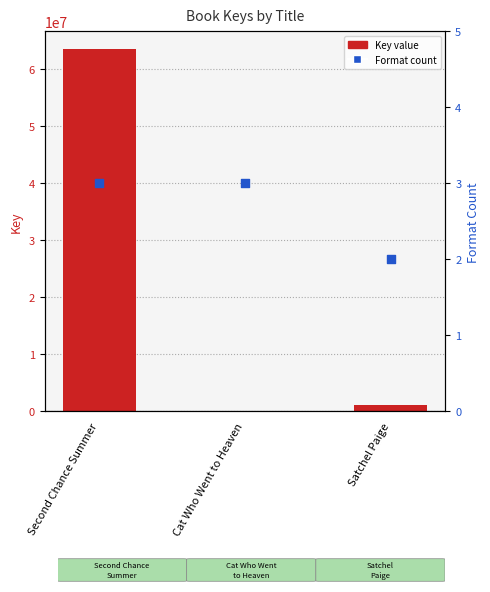

What are all the series names shown in the legend?

Key, Format Count